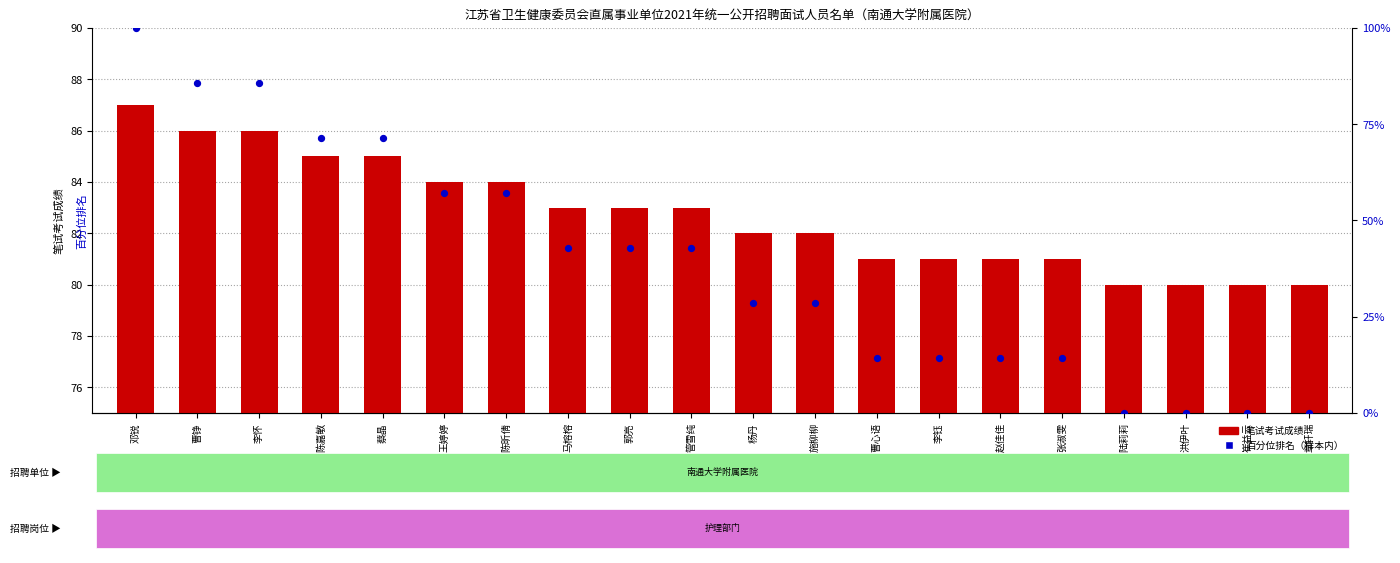

Which series has the largest Y range (max minus min)?

笔试成绩百分位排名